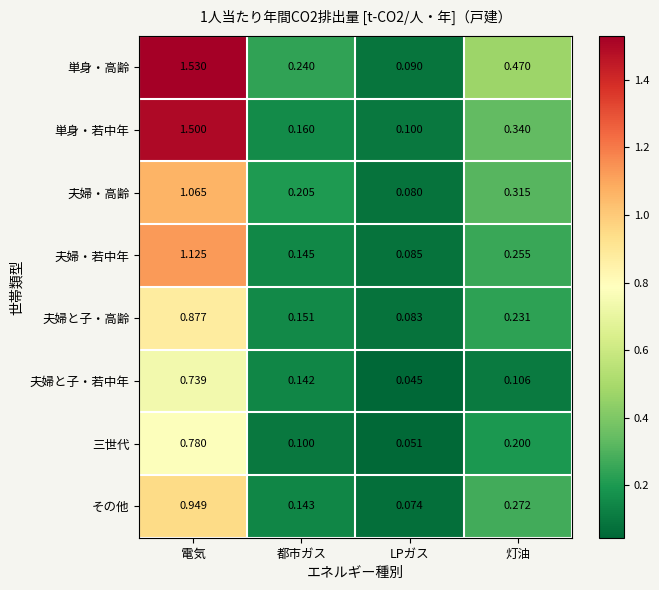

Which series has the largest total across all categories?

単身・高齢